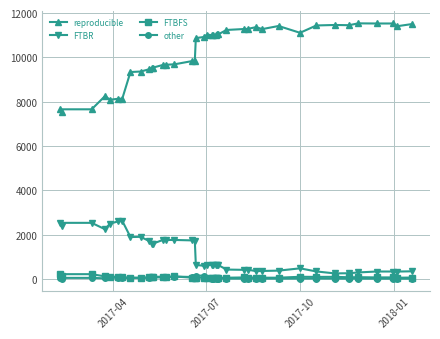

Count the number of categories in the chart.

40